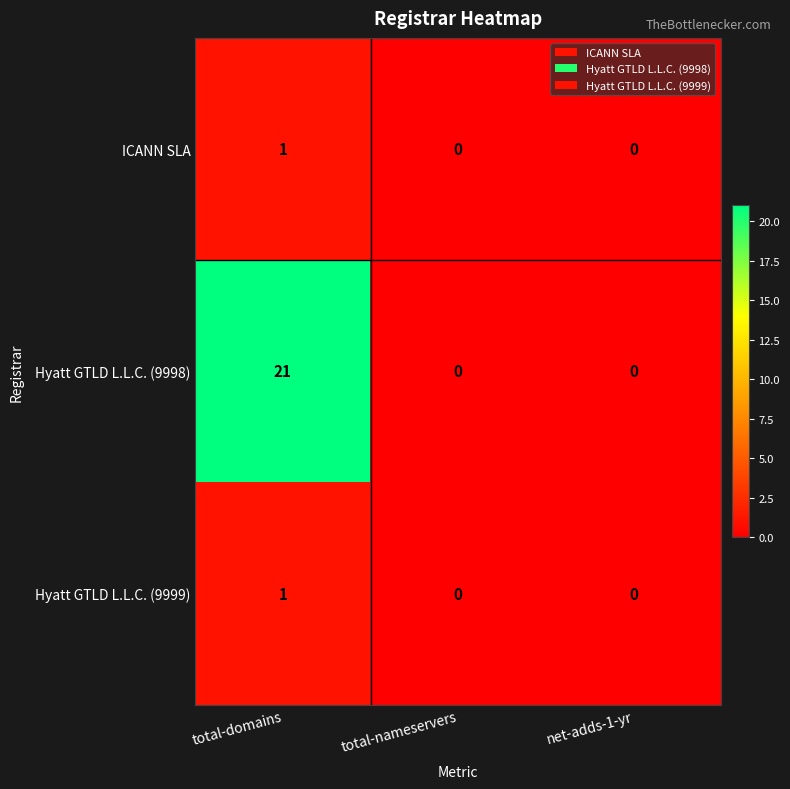

Reading right to left, extract all data points from this chart.

ICANN SLA: 0	0	1
Hyatt GTLD L.L.C. (9998): 0	0	21
Hyatt GTLD L.L.C. (9999): 0	0	1